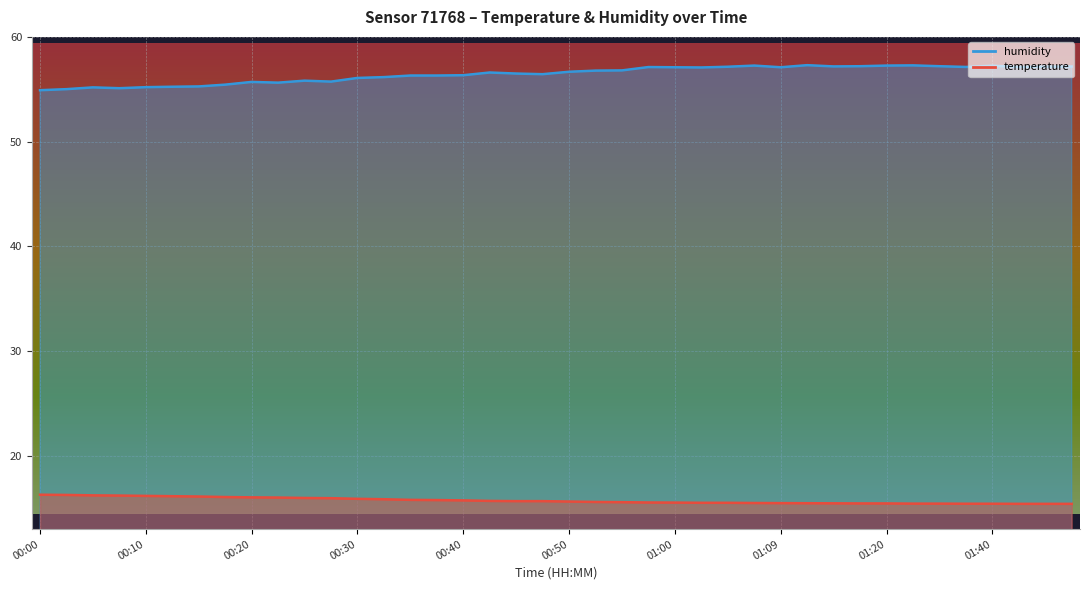

Is it true that humidity equals 56.5 at 00:45?

True